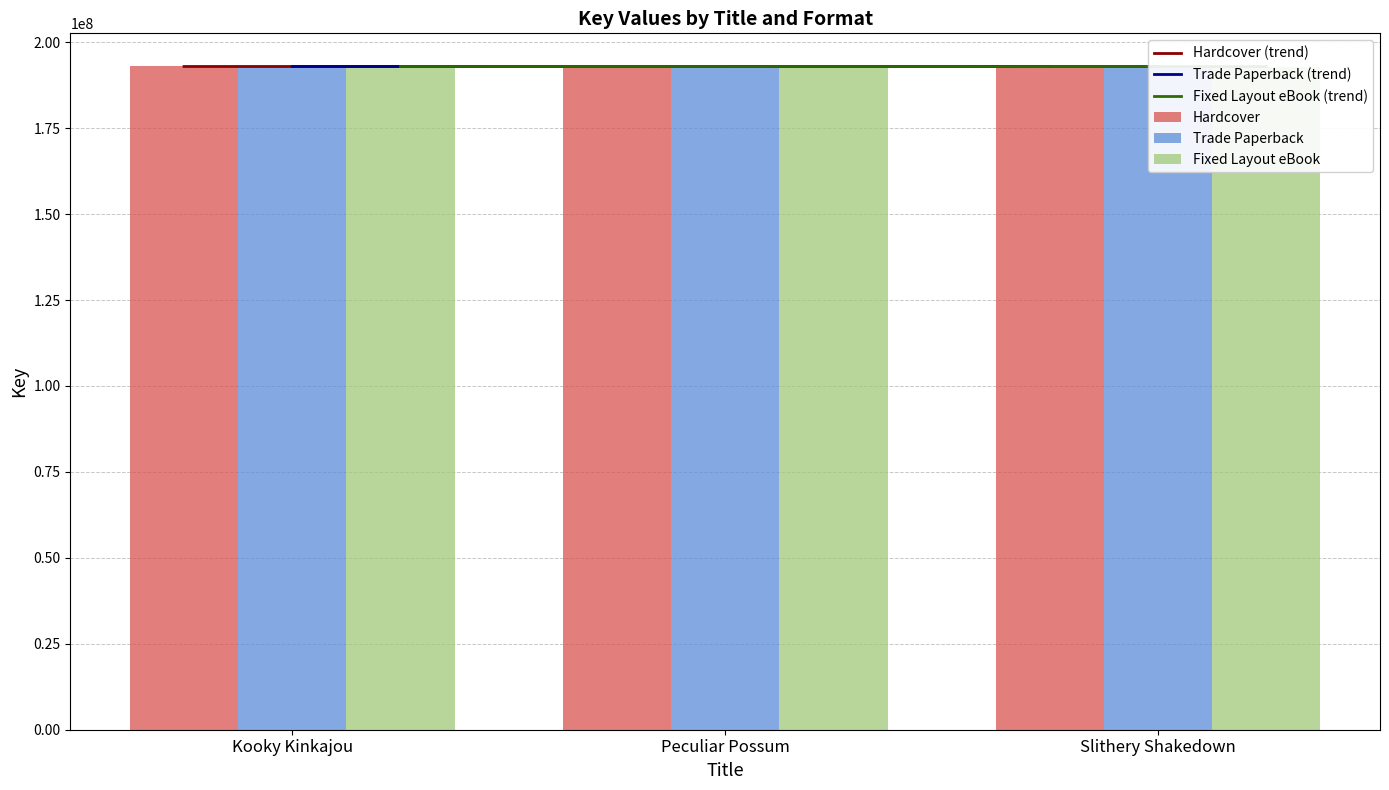

True or false: Trade Paperback (trend) has a value of 192907641 at Slithery Shakedown.

True